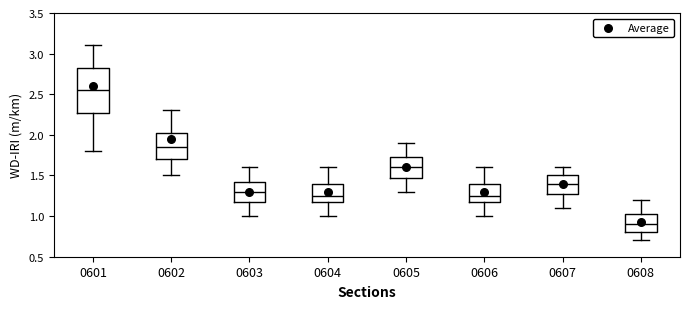

Reading left to right, transcribe this box plot: for each box, give where its median line is, the range the box spans, and where its two whiskers end, as read against the y-axis. The values are not printed on the chart, so give them approximately, as read against the axis.

0601: median 2.55, box 2.30 to 2.85, whiskers 1.80 to 3.10
0602: median 1.85, box 1.70 to 2.05, whiskers 1.50 to 2.30
0603: median 1.30, box 1.20 to 1.45, whiskers 1.00 to 1.60
0604: median 1.25, box 1.20 to 1.40, whiskers 1.00 to 1.60
0605: median 1.60, box 1.50 to 1.75, whiskers 1.30 to 1.90
0606: median 1.25, box 1.20 to 1.40, whiskers 1.00 to 1.60
0607: median 1.40, box 1.30 to 1.50, whiskers 1.10 to 1.60
0608: median 0.90, box 0.80 to 1.05, whiskers 0.70 to 1.20